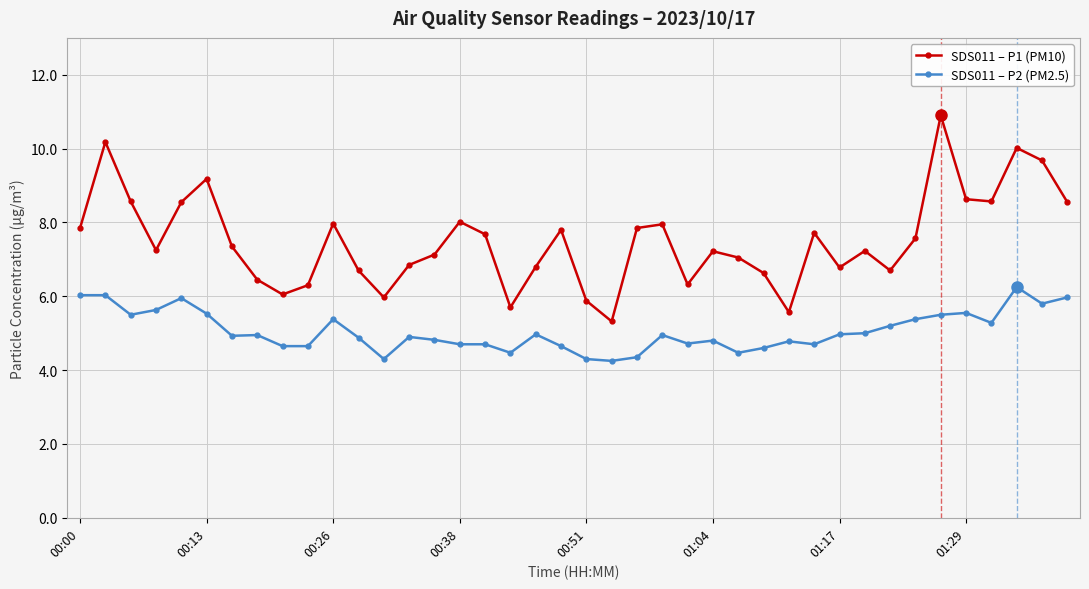

Count the number of categories in the chart.

40